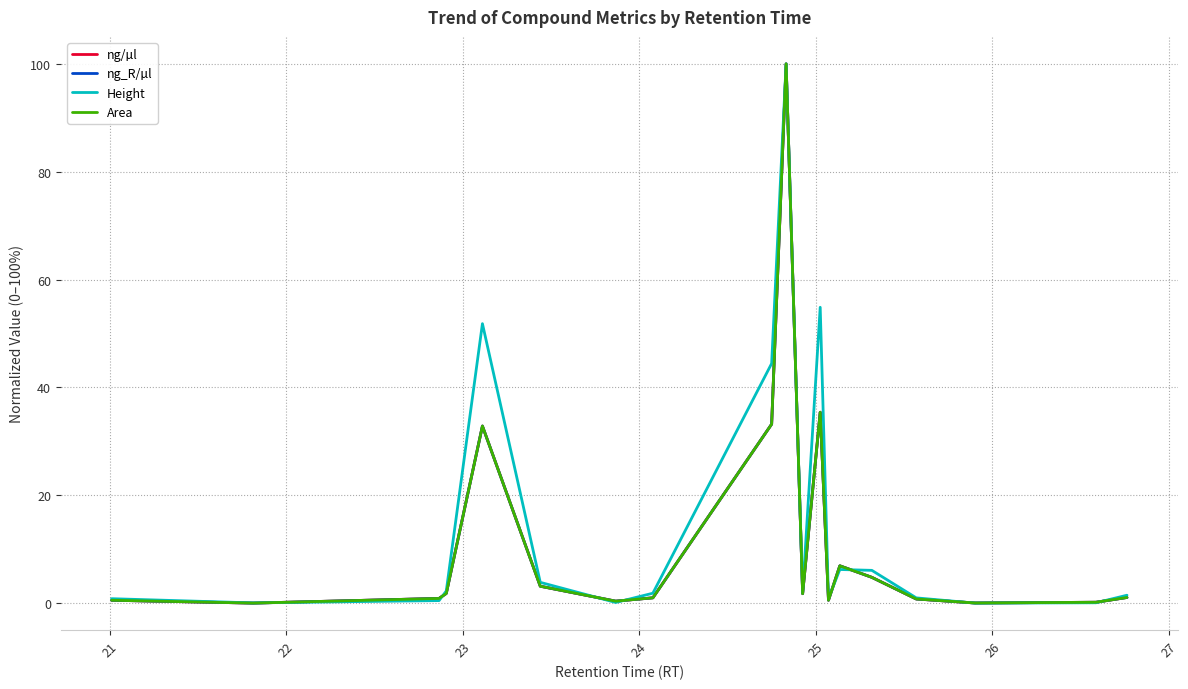

Does the chart have visible grid lines?

Yes